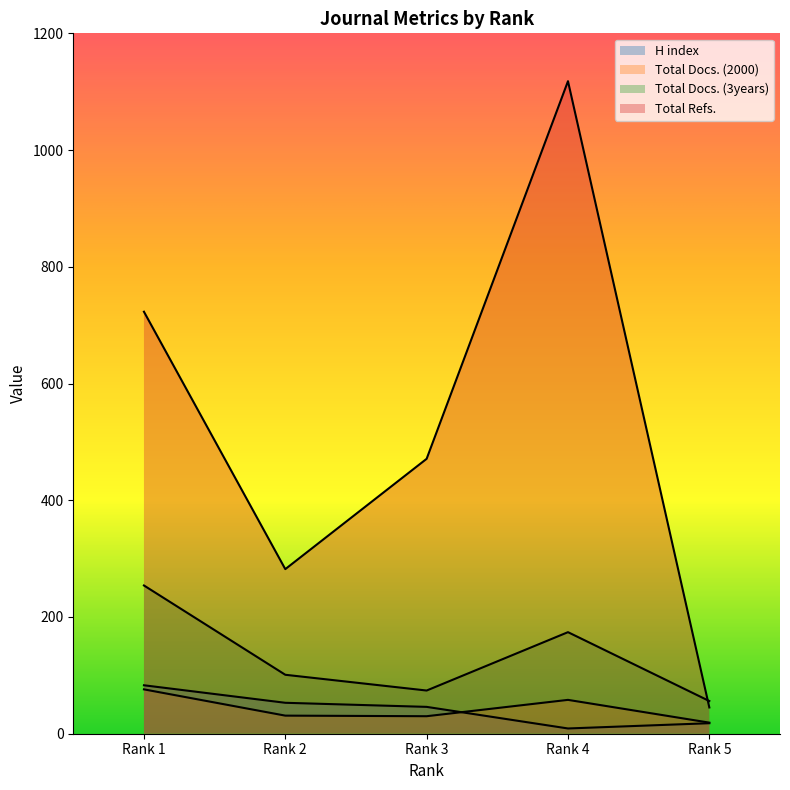

Reading right to left, list all the values displayed in this chart.

H index: 18	9	46	53	83
Total Docs. (2000): 19	58	30	31	76
Total Docs. (3years): 56	174	74	101	254
Total Refs.: 45	1118	471	282	723